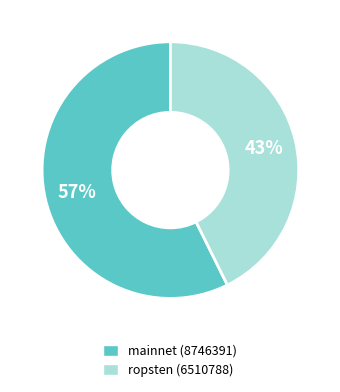

Which slice is the largest?

mainnet (8746391)